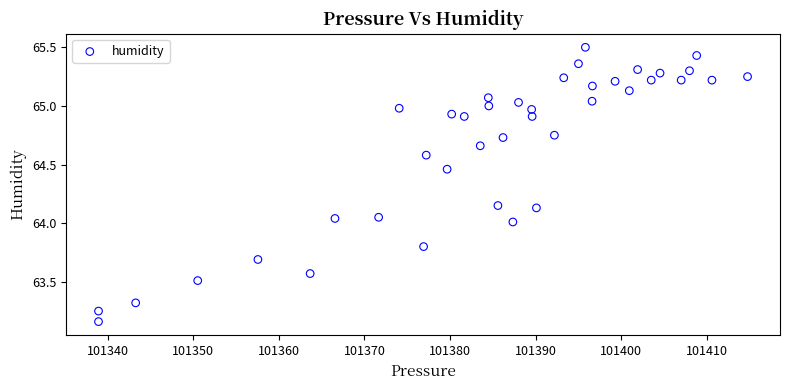

What is the range of Y values (max minus min)?

2.3